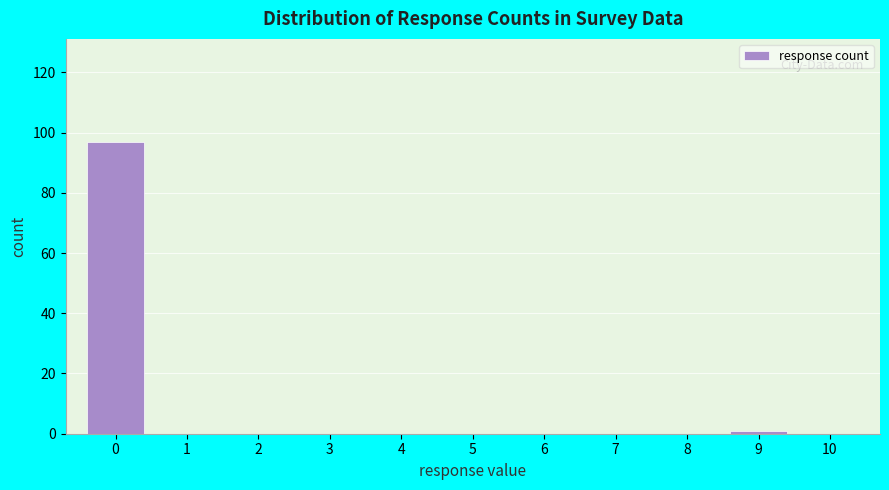

Reading left to right, transcribe this chart: for each bar, give the range it covers on the x-axis and its height. The values are not printed on the chart, so give them approximately, as read against the axis.

-0.5 to 0.5: 98
0.5 to 1.5: 0
1.5 to 2.5: 0
2.5 to 3.5: 0
3.5 to 4.5: 0
4.5 to 5.5: 0
5.5 to 6.5: 0
6.5 to 7.5: 0
7.5 to 8.5: 0
8.5 to 9.5: under 2
9.5 to 10.5: 0